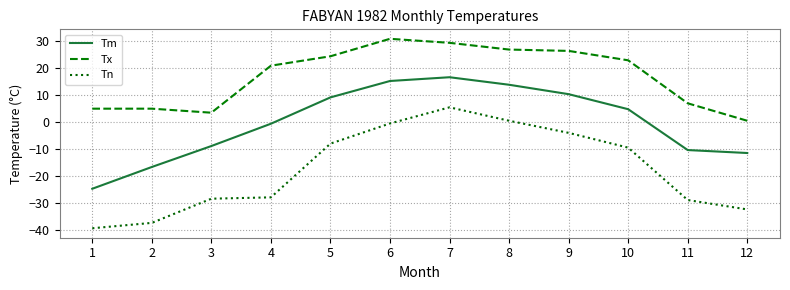

Rank the series at 2 from highest to lowest value.

Tx, Tm, Tn